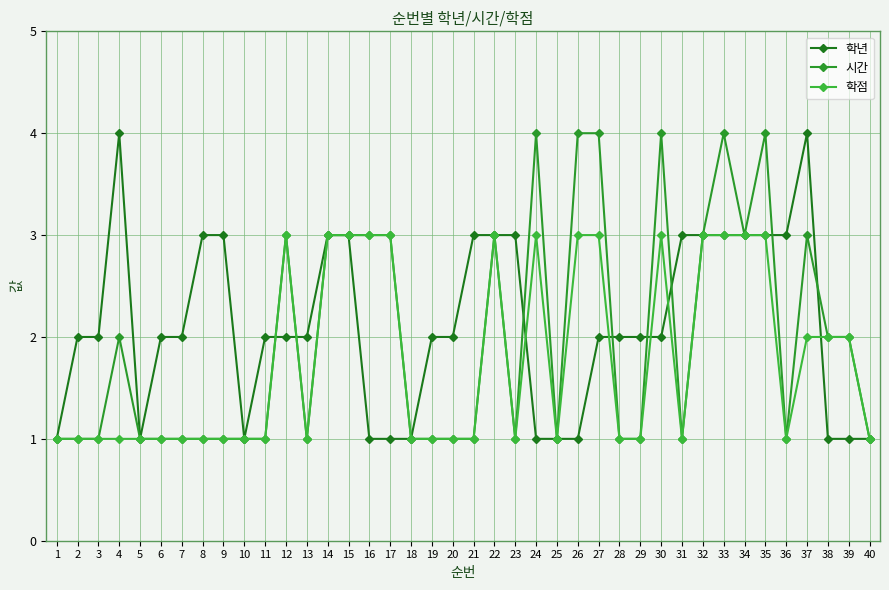

True or false: 시간 has more than 0 points higher than both neighbors.

True